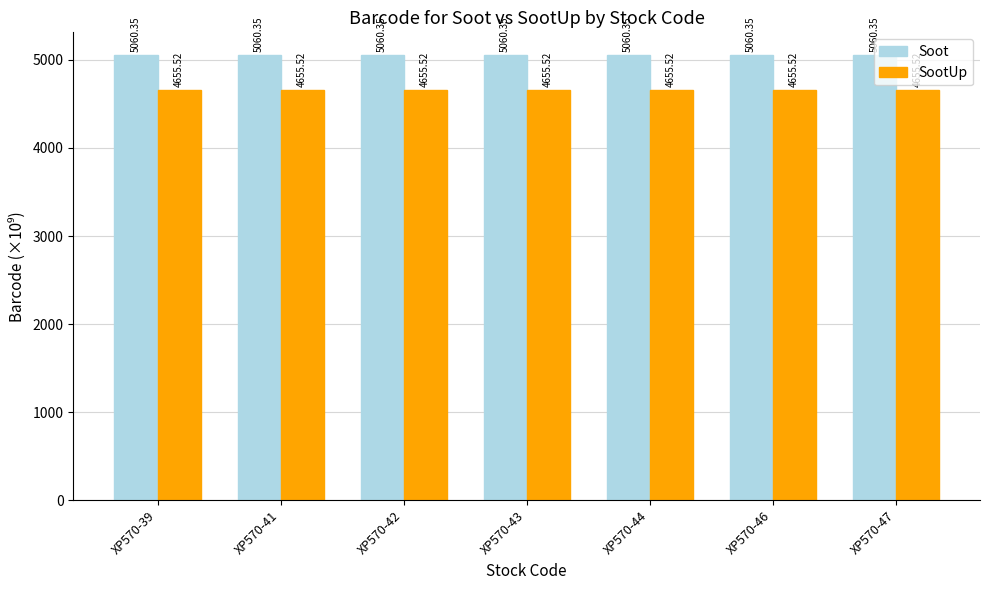

What is the value of the Soot bar at the 3rd from the left?

5060.3